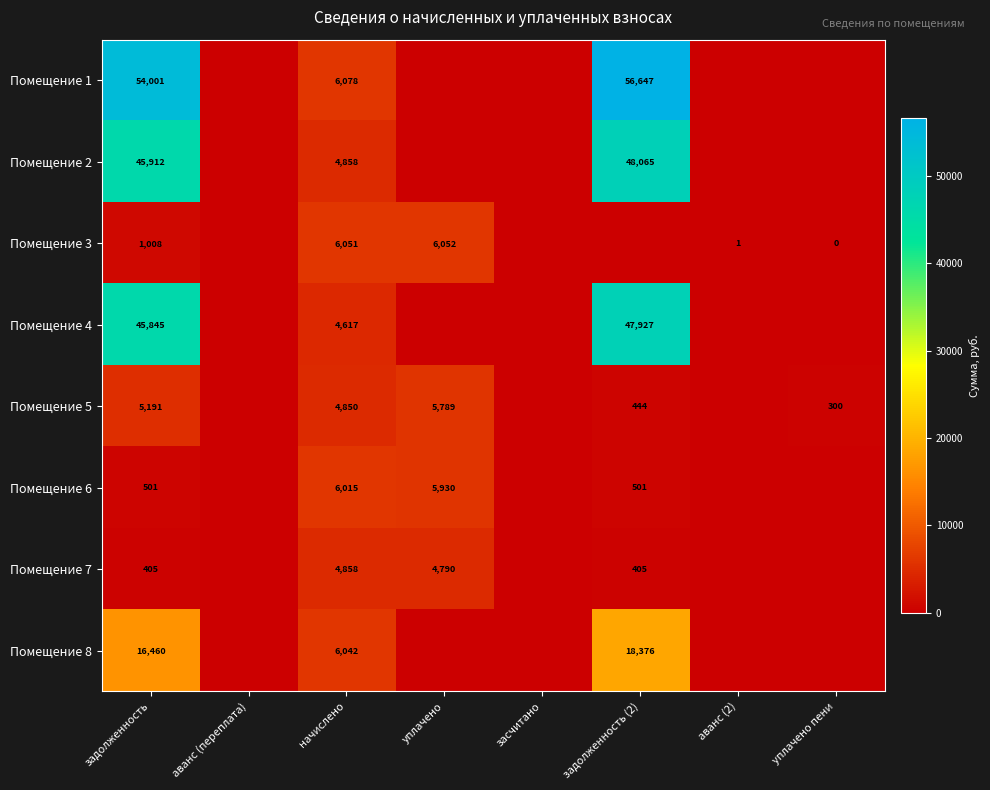

What is the spread (max minus min) of values at начислено?

1461